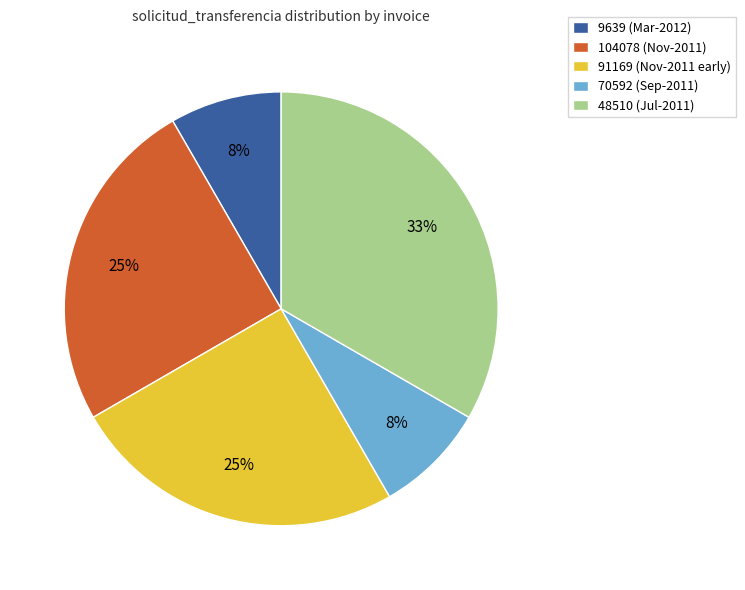

True or false: 70592 (Sep-2011) accounts for 8% of the total.

True